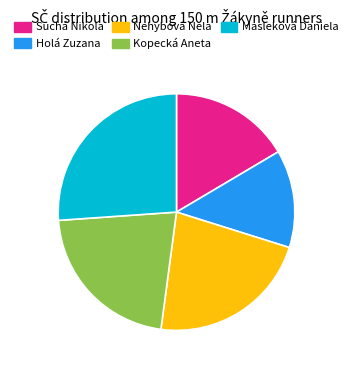

Is the sum of Nehybová Nela and Kopecká Aneta greater than half?

No